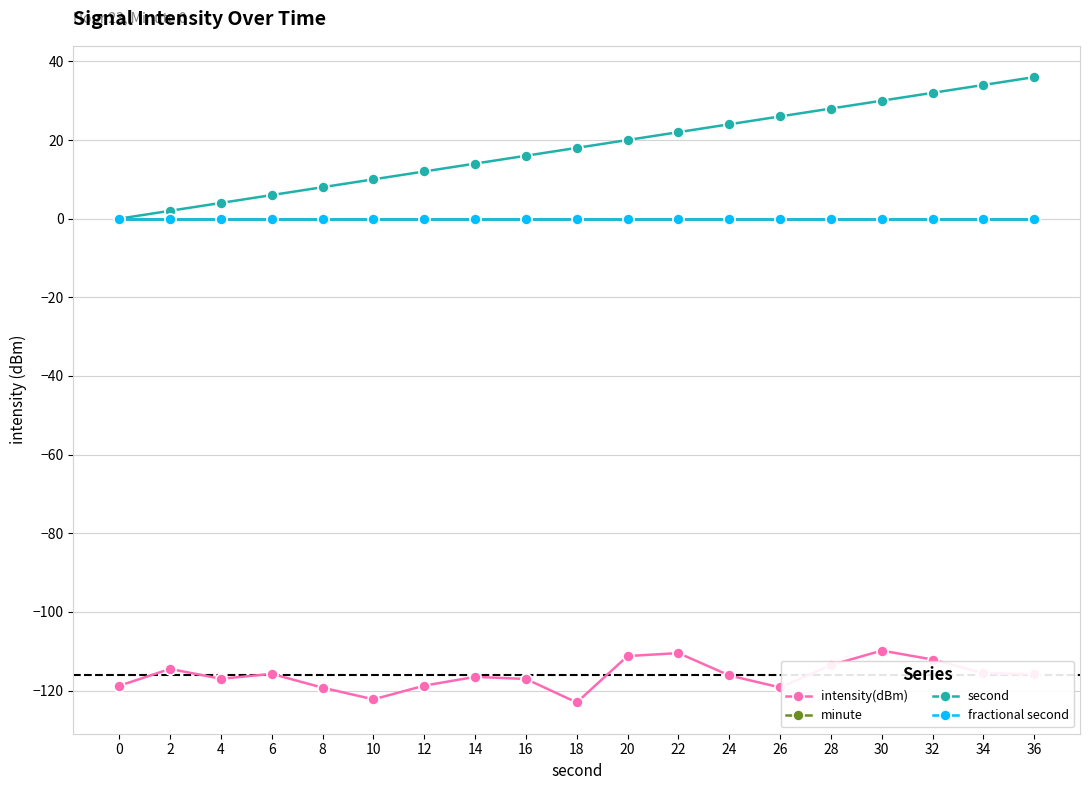

Is this an area chart (filled region under the line)?

No